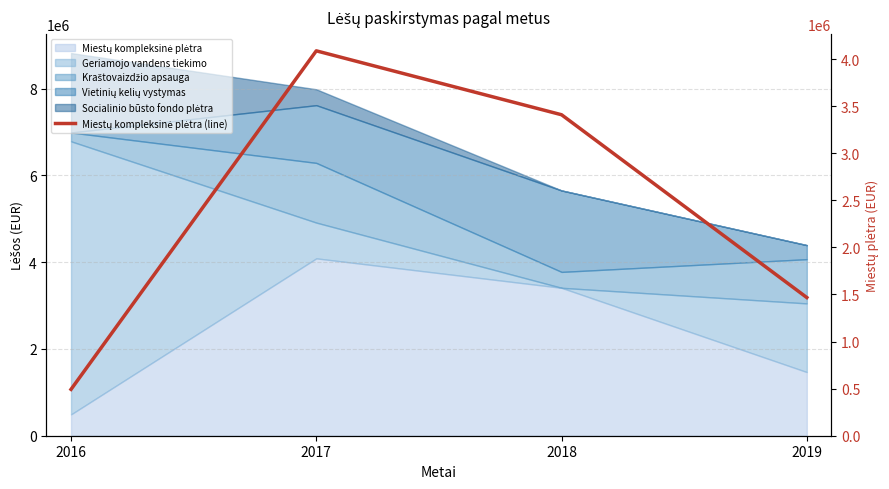

Where is the data nearest to the value 2289887?

2019